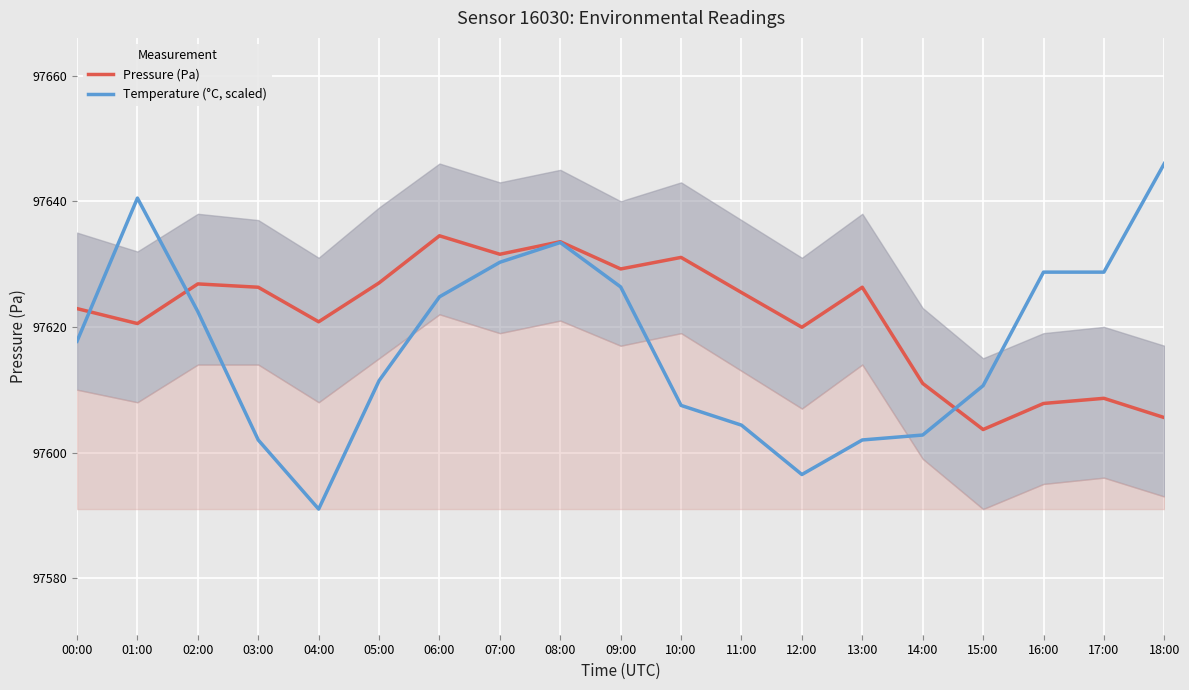

Where is the first local maximum for Pressure (Pa)?

02:00